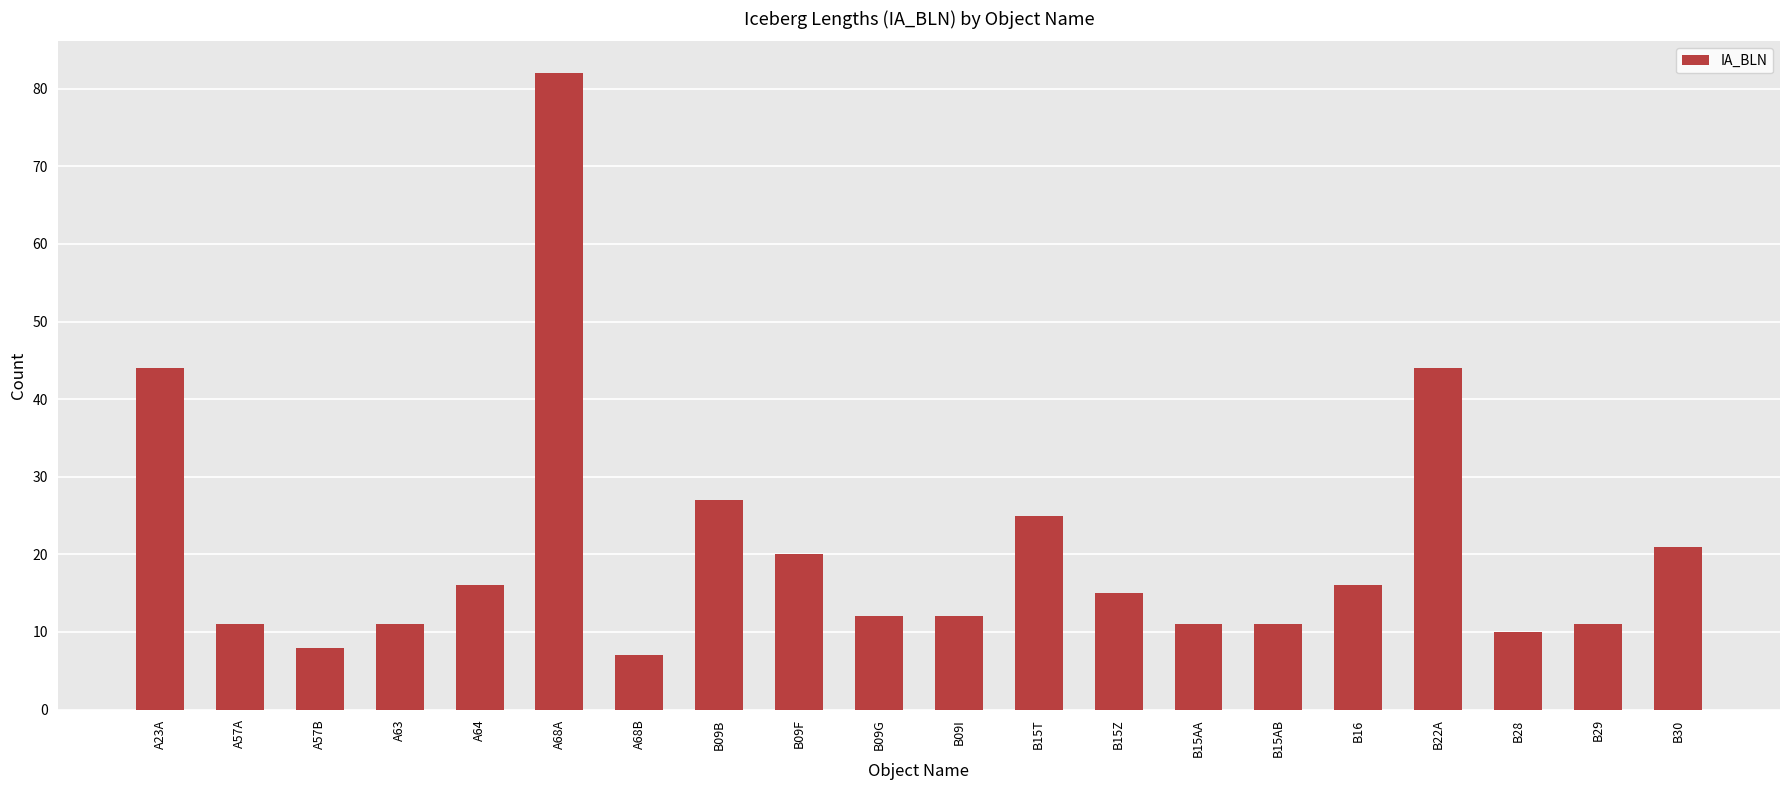

How many bars are there in total?

20